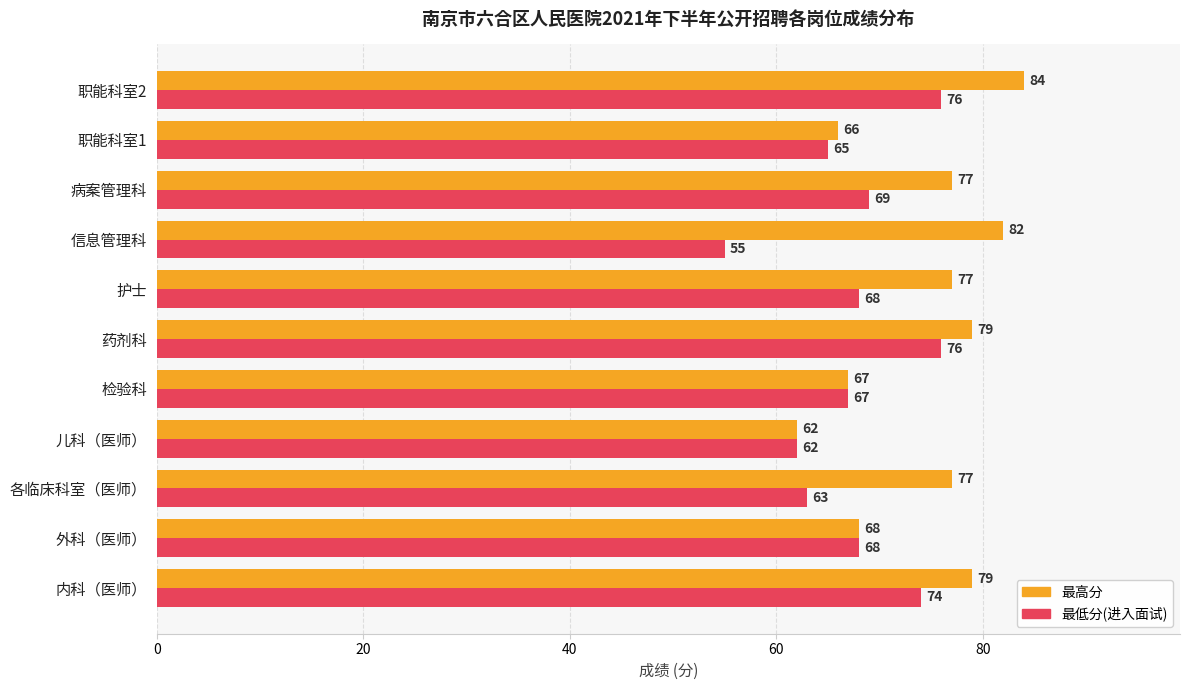

At which label does 最低分(进入面试) reach its minimum?

信息管理科